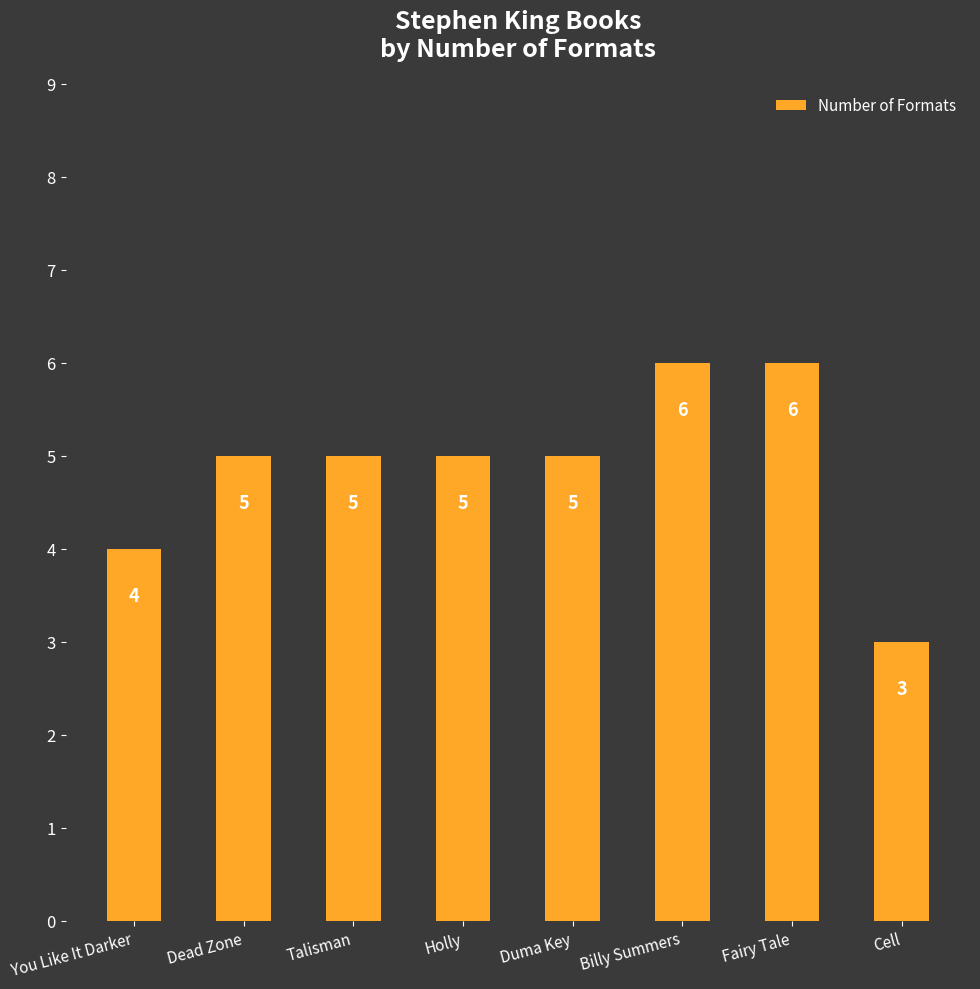

Between Billy Summers and Duma Key, which is larger?

Billy Summers